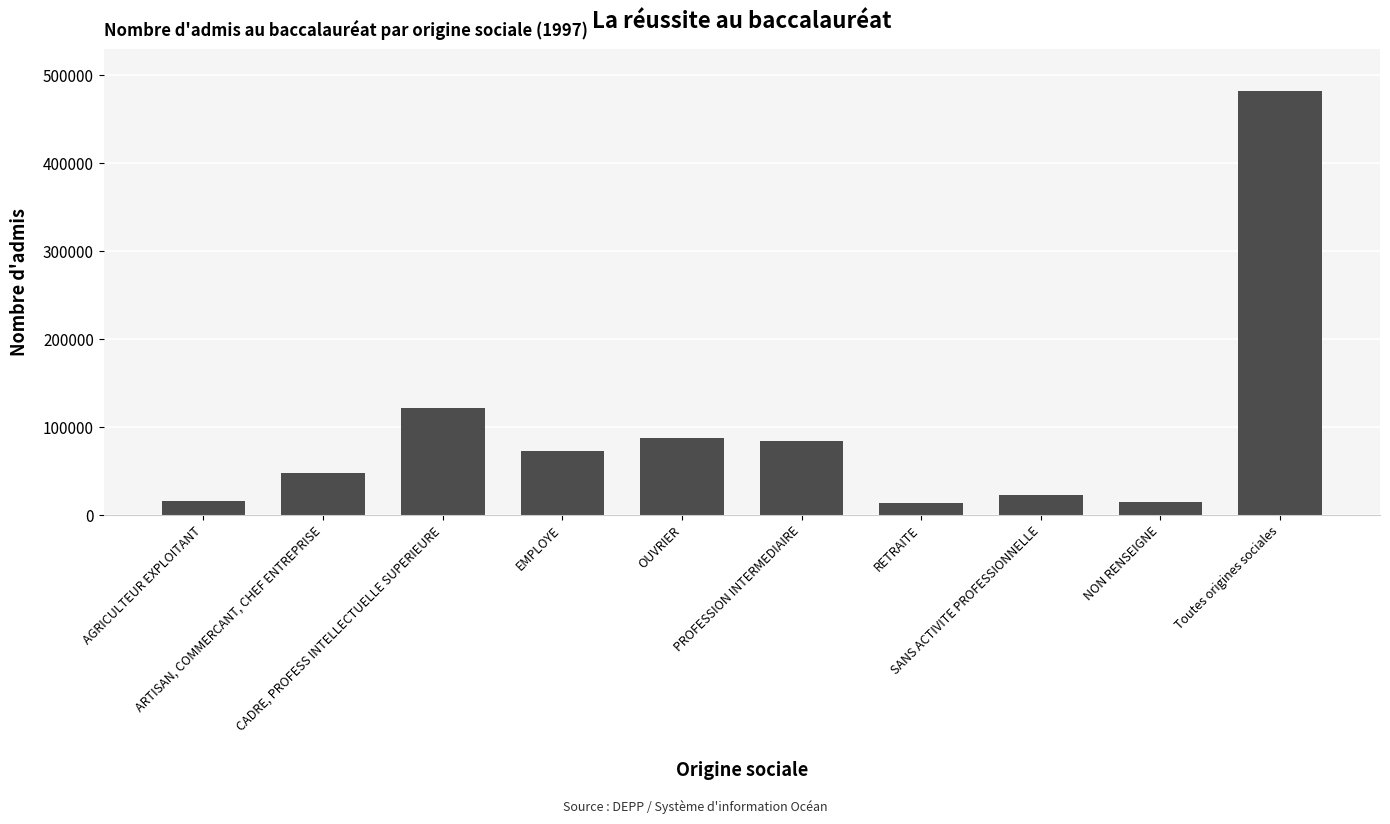

What is the ratio of the value at ARTISAN, COMMERCANT, CHEF ENTREPRISE to the value at AGRICULTEUR EXPLOITANT?

3.1